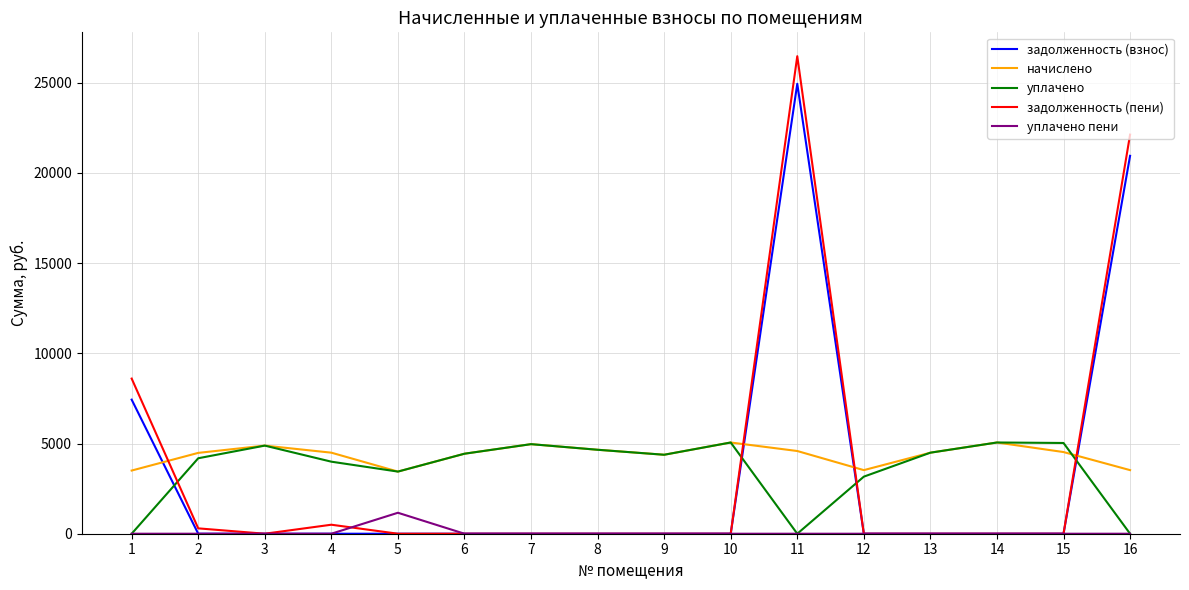

What is the minimum value for начислено?

3444.5